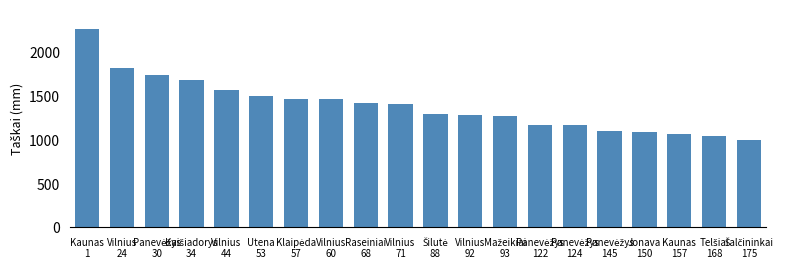

What is the difference between the maximum and second lowest values?

1226